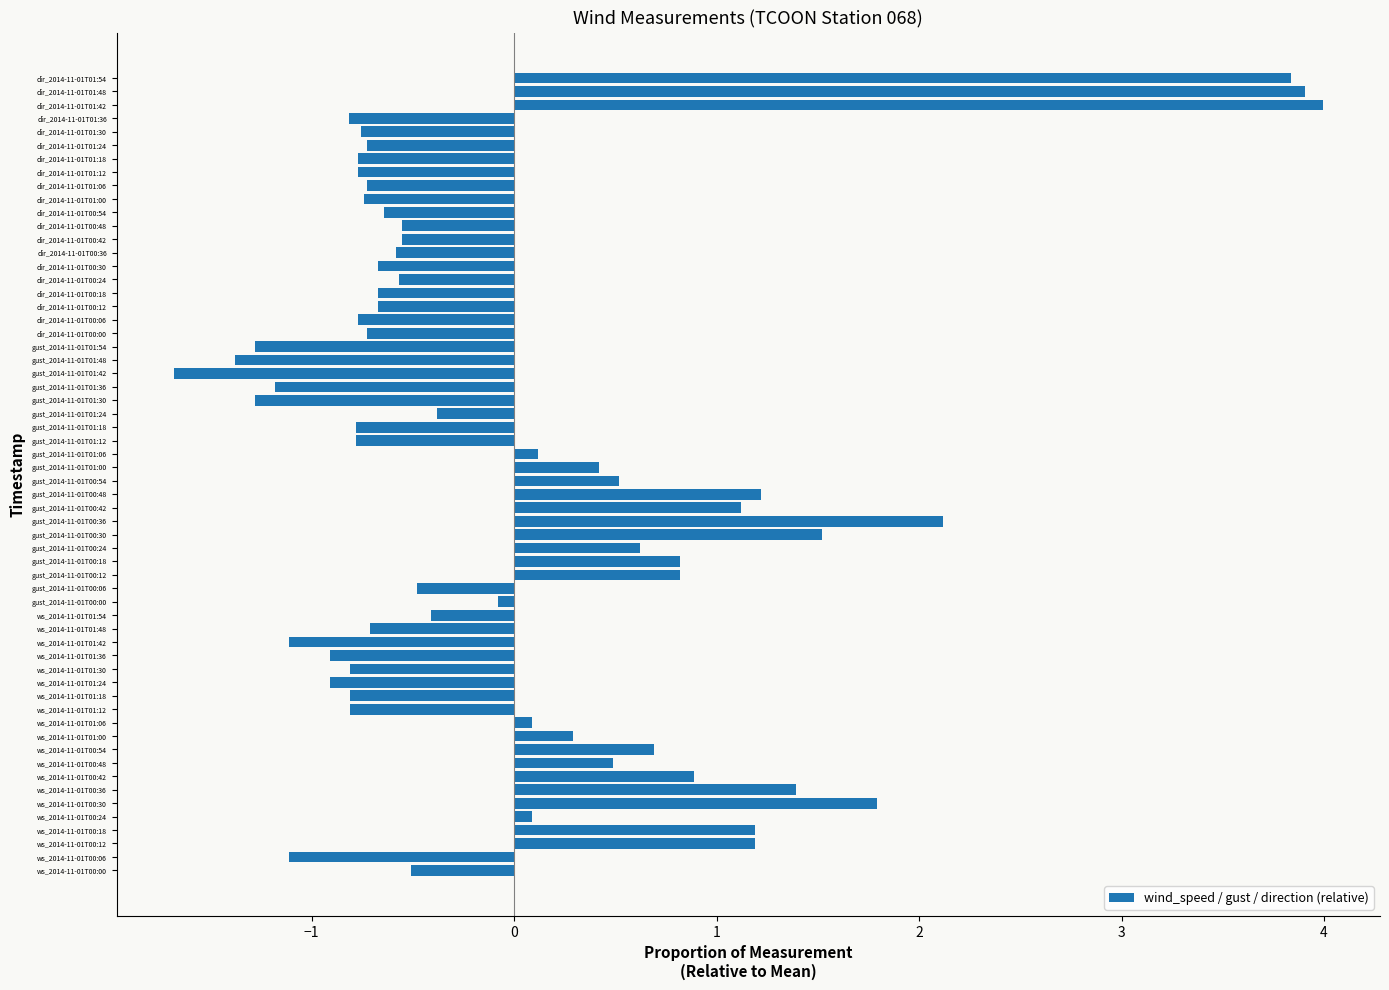

What is the smallest value displayed?

-1.7